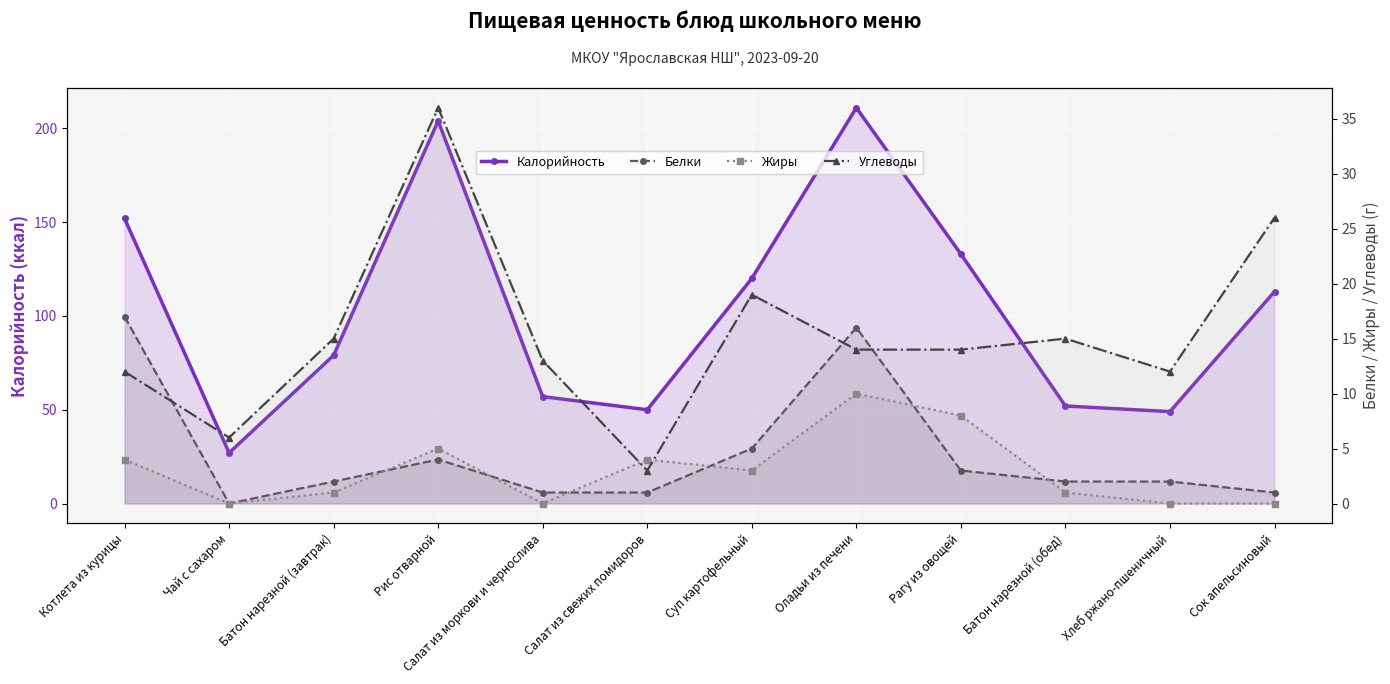

Which series has the largest range (max minus min)?

Калорийность